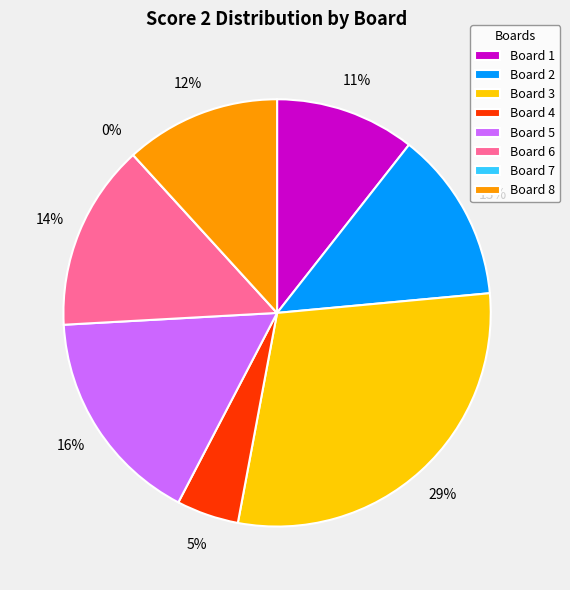

Rank the categories by value from lowest to highest.

Board 7, Board 4, Board 1, Board 8, Board 2, Board 6, Board 5, Board 3